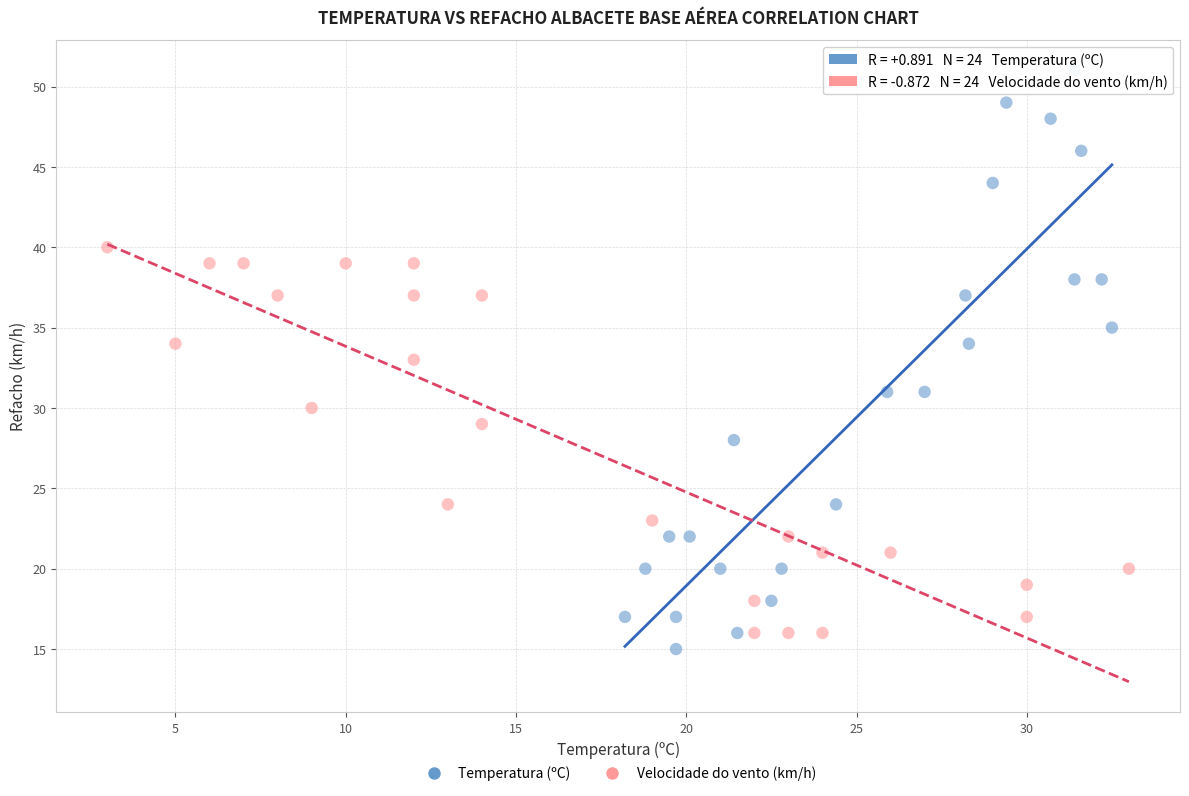

What are all the series names shown in the legend?

Temperatura (ºC), Velocidade do vento (km/h)